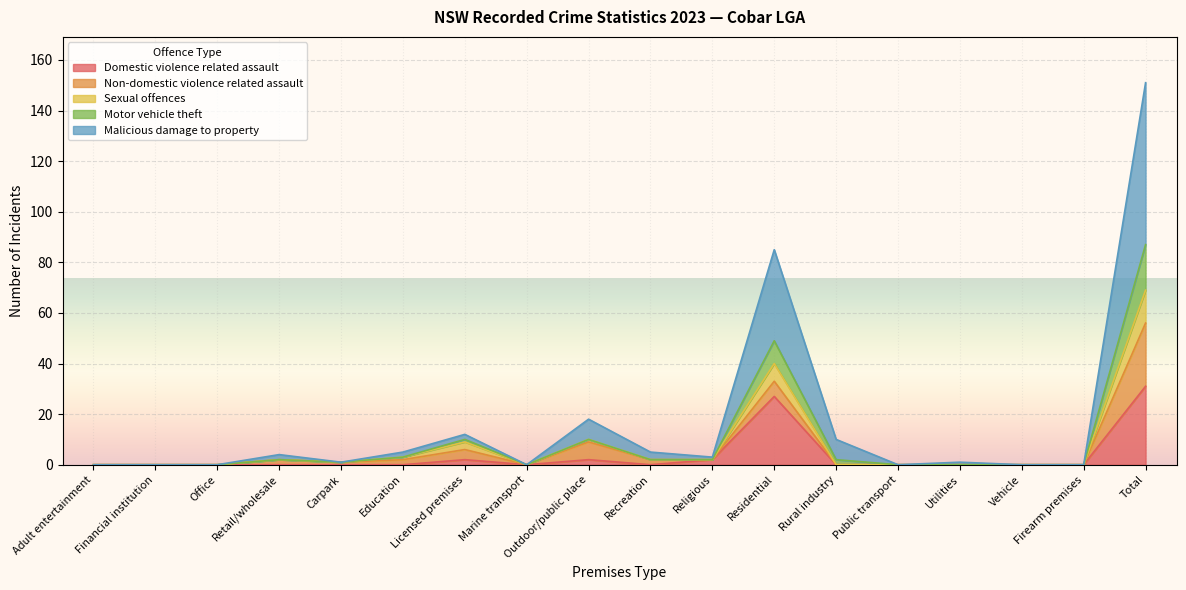

True or false: Malicious damage to property and Domestic violence related assault intersect in this chart.

False